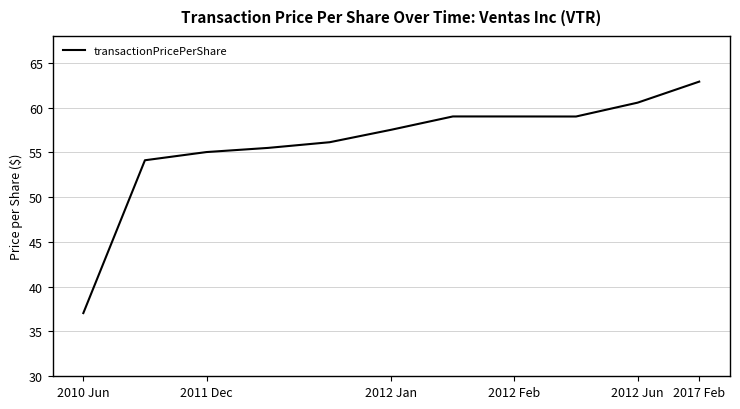

What is the maximum value shown in the chart?

62.9